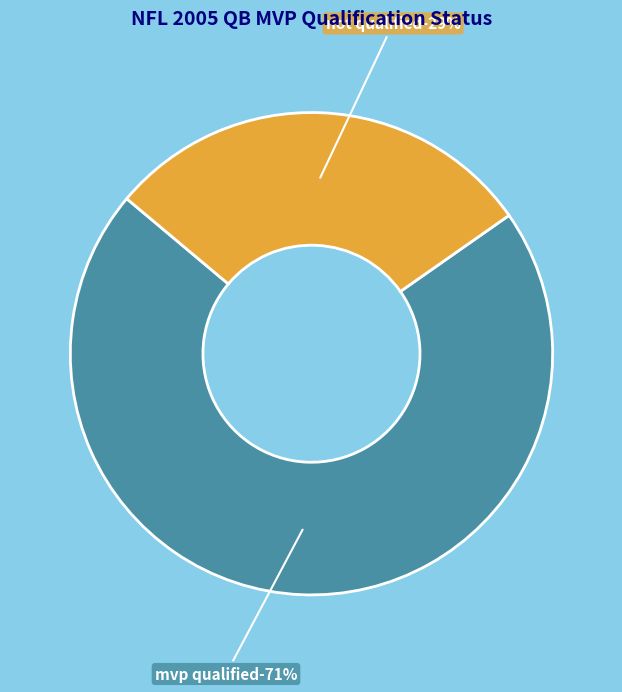

How many slices are in this pie chart?

2